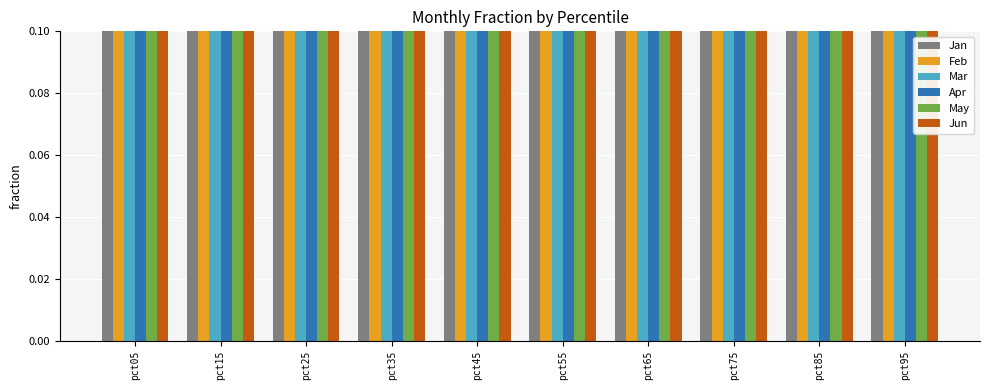

What value does the Apr series have at pct25?

0.5